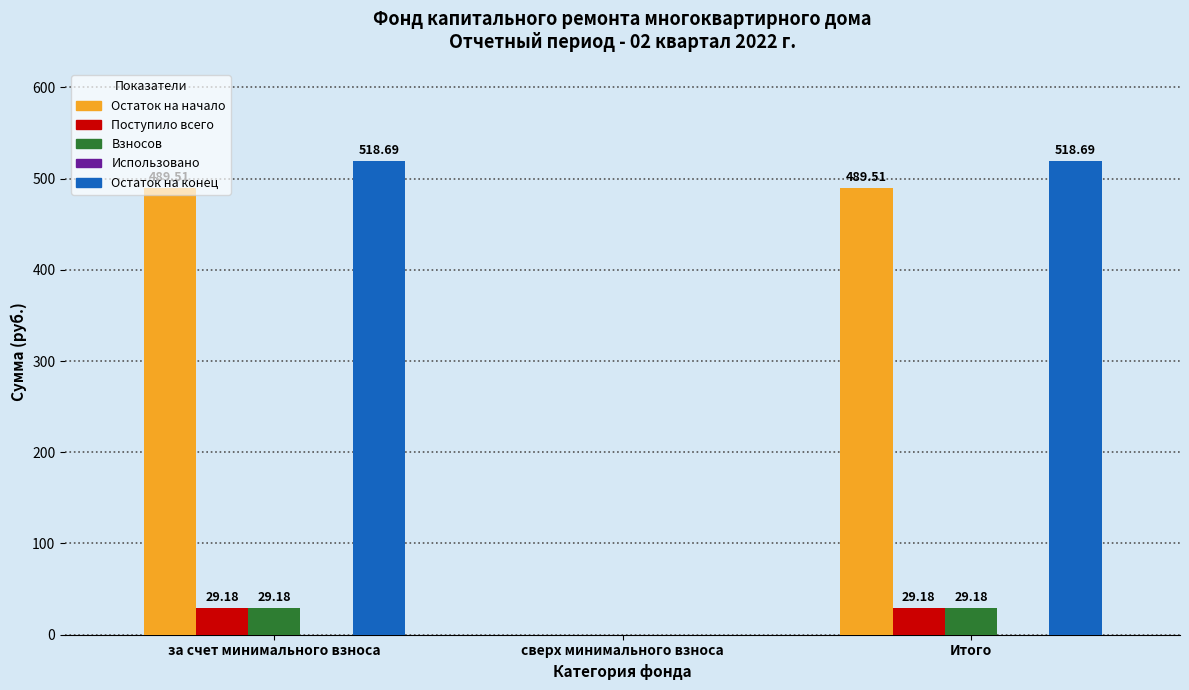

What is the sum of all Остаток на начало values?

979.0